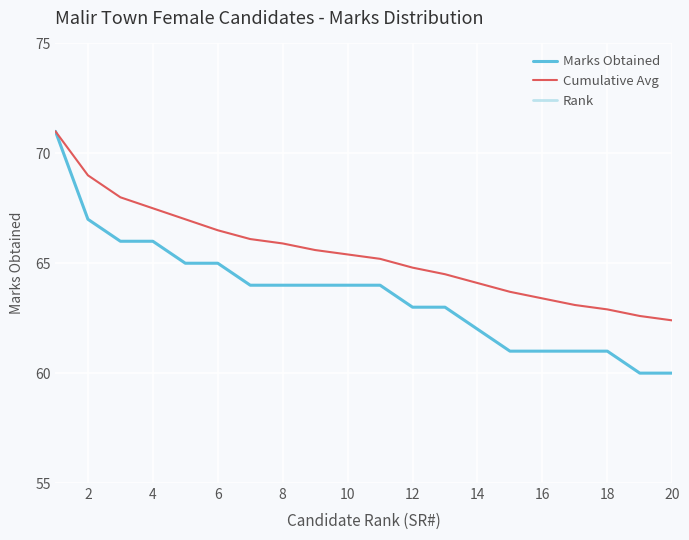

How many lines are shown in the chart?

3